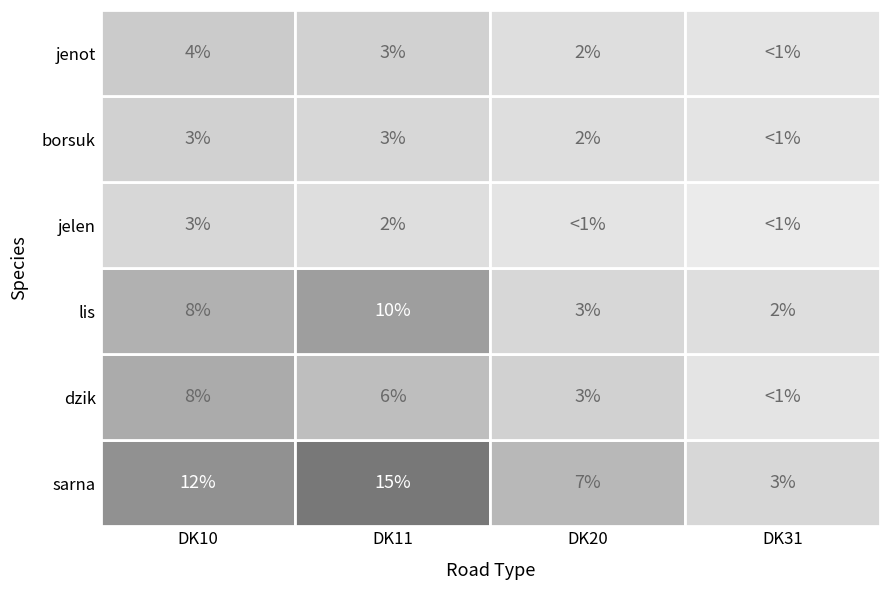

What value does the sarna series have at 0, to the nearest 10?

10